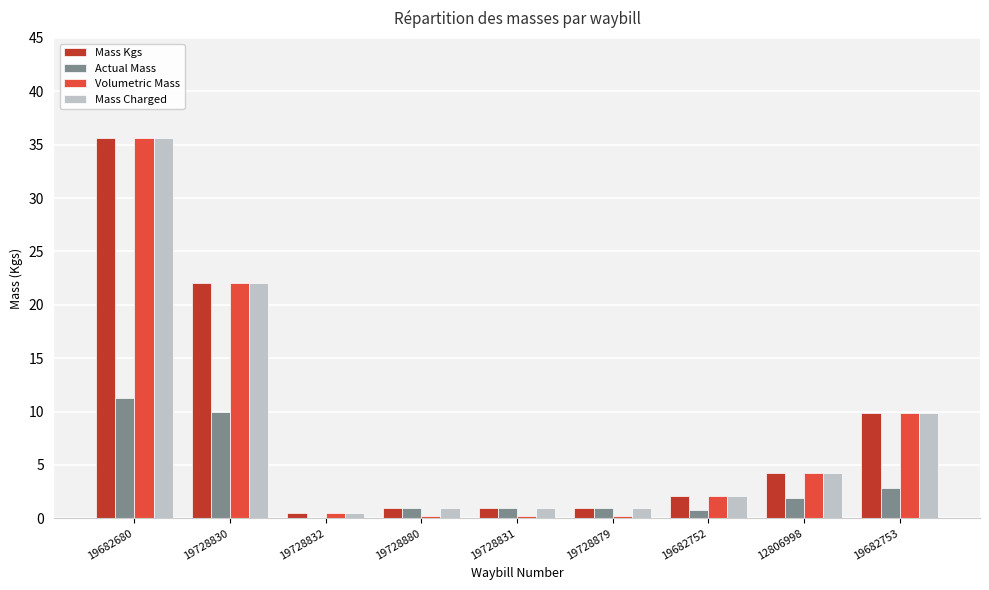

What is the highest value of the Mass Charged series?

35.7